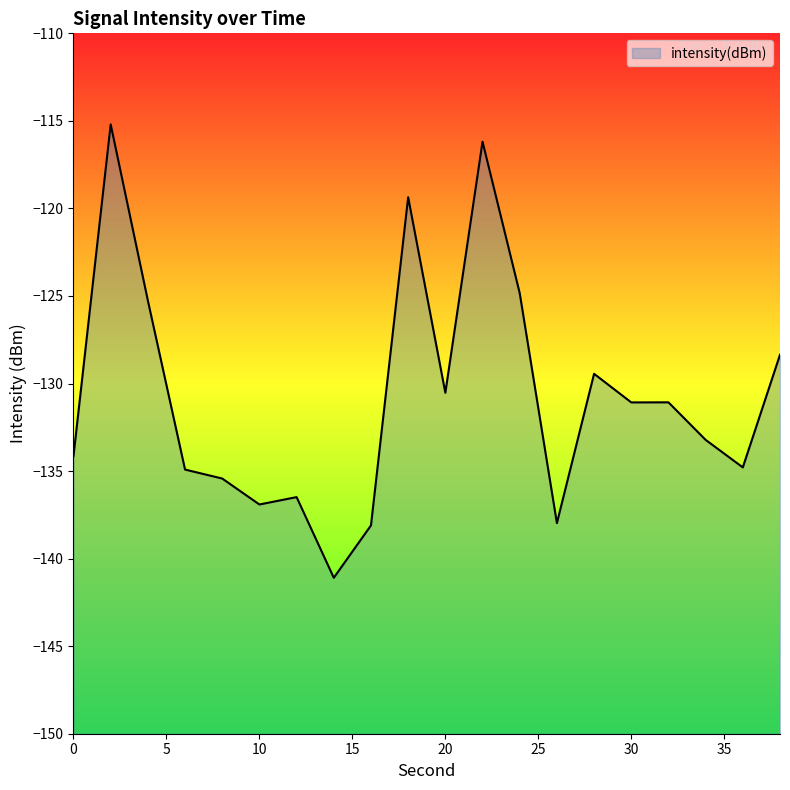

True or false: there are more than 2 points higher than both neighbors.

True